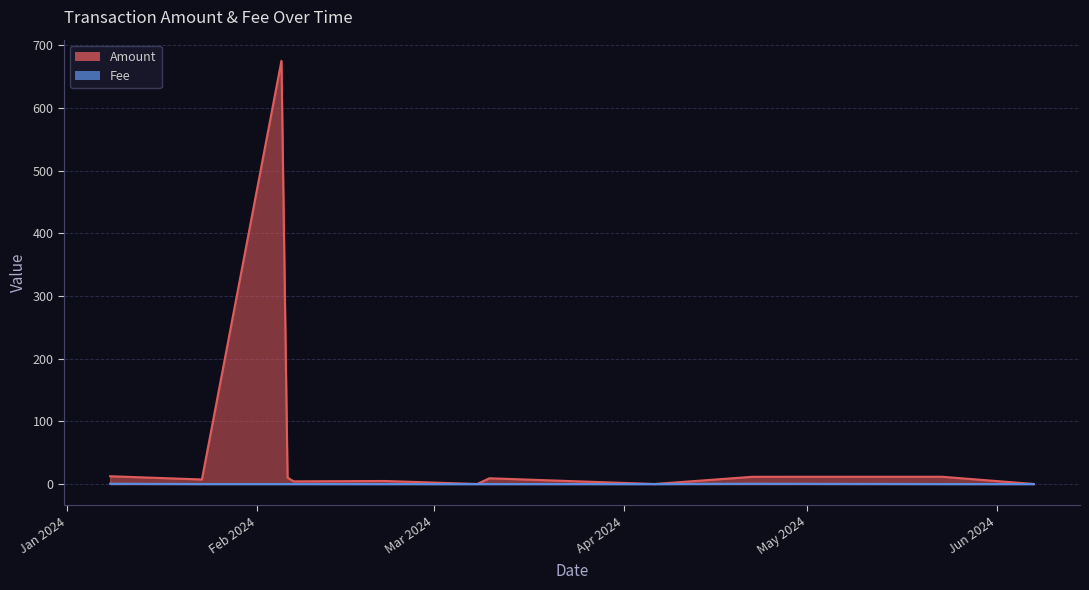

At which label is Amount closest to 337?

2024-01-08